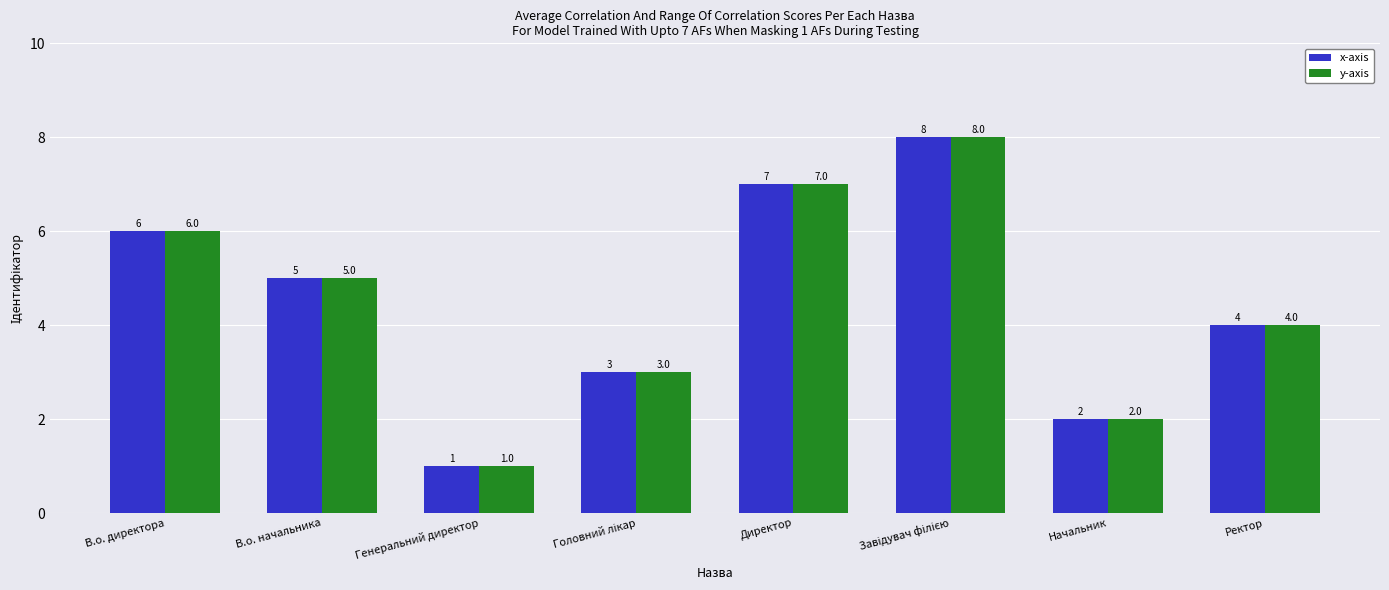

At which label is y-axis closest to 4?

Ректор